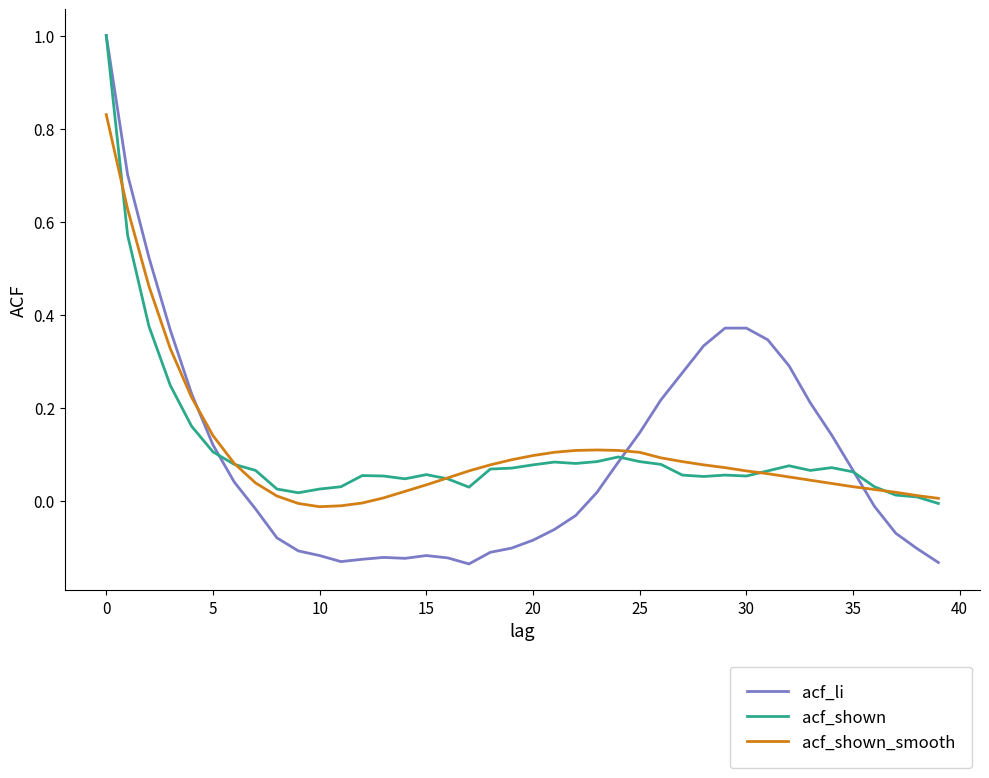

What is the maximum value shown in the chart?

1.0